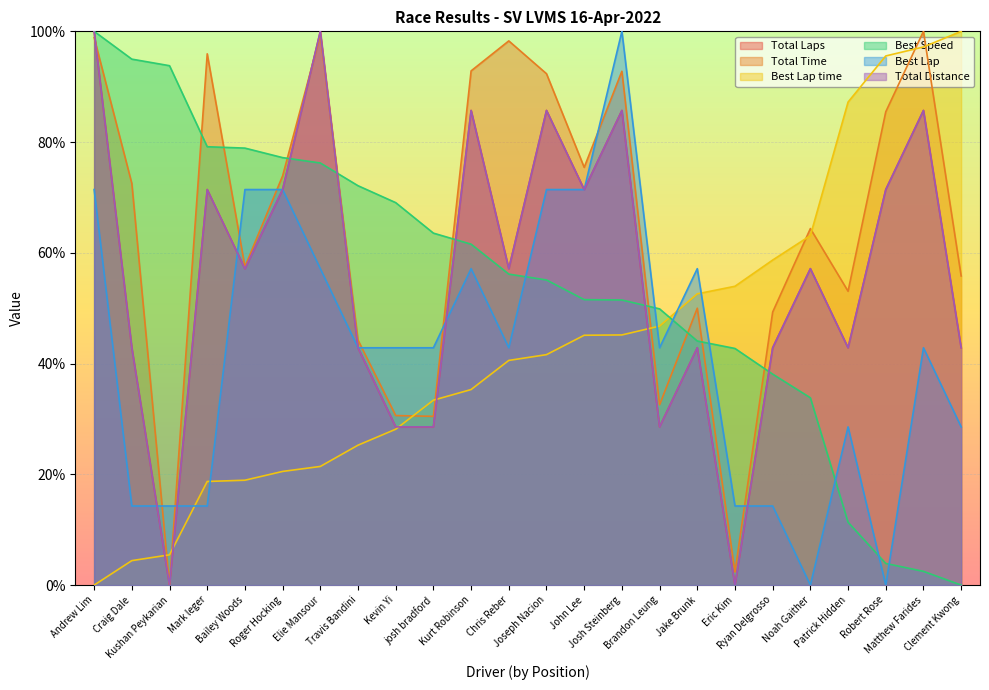

At Clement Kwong, list the series in order from largest to smallest.

Best Lap time, Total Time, Total Laps, Total Distance, Best Lap, Best Speed